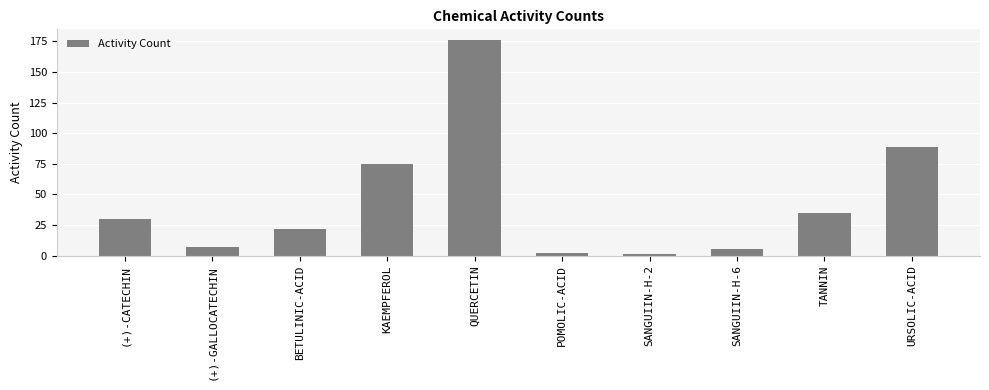

What is the difference between the maximum and second lowest values?

174